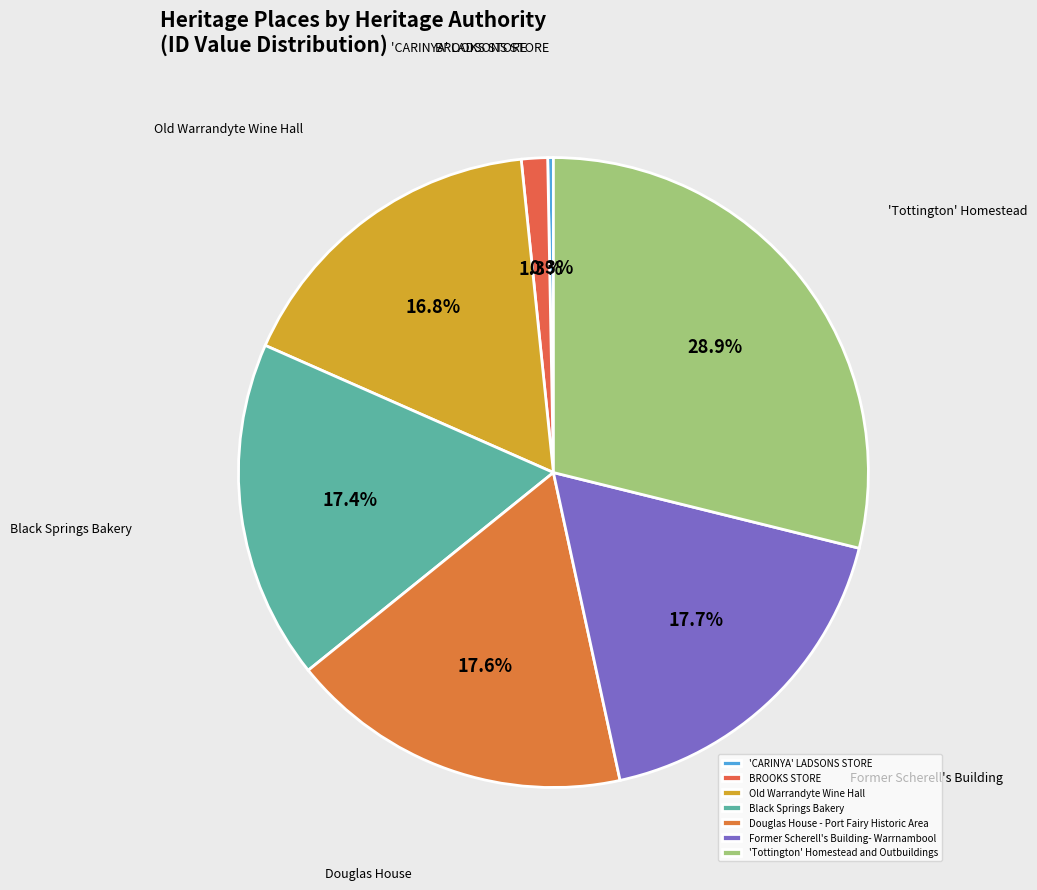

Which slice is the smallest?

'CARINYA' LADSONS STORE